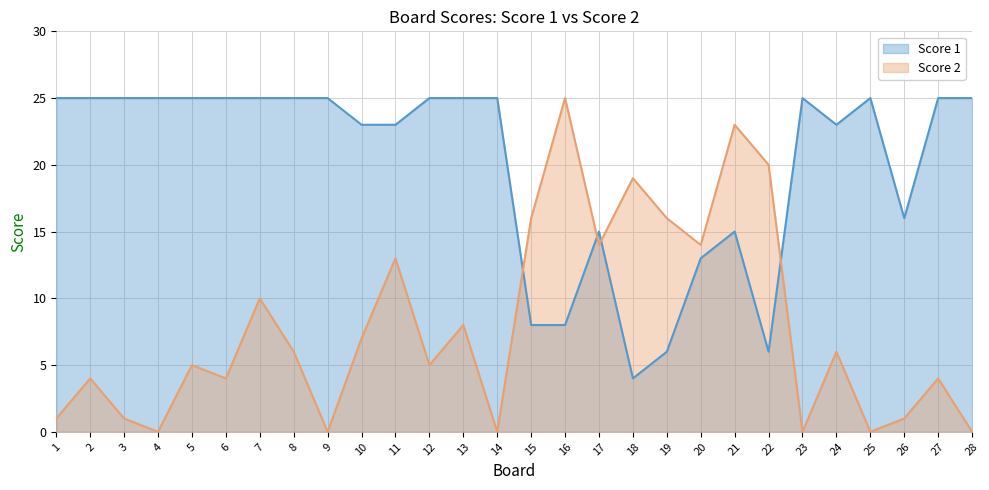

How many interior local peaks does the Score 2 series have?

10